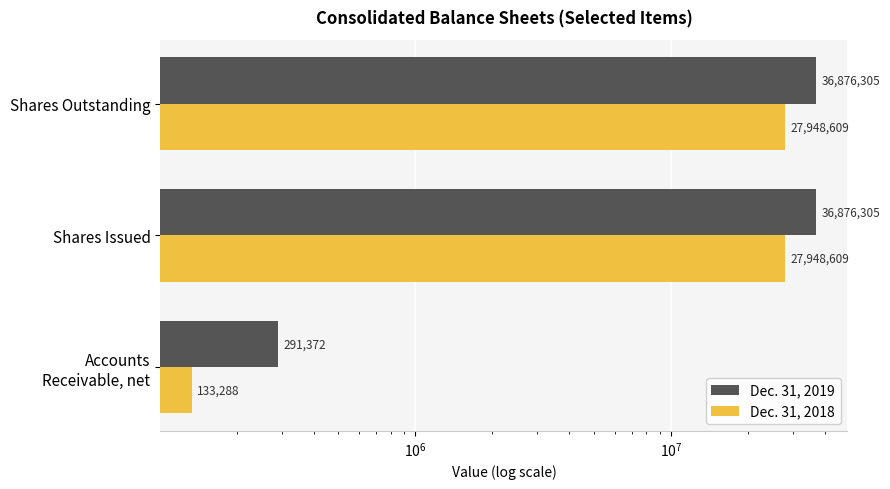

What is the smallest value displayed?

133288